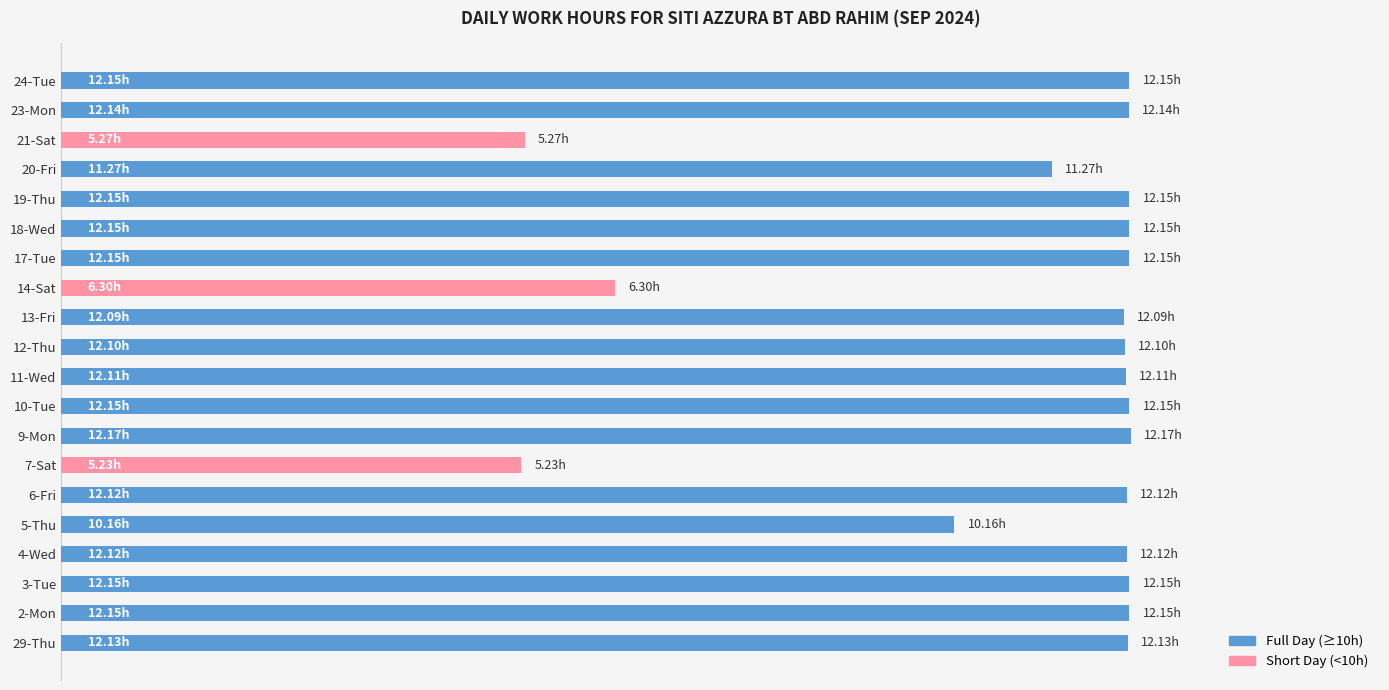

Does the chart contain any negative values?

No